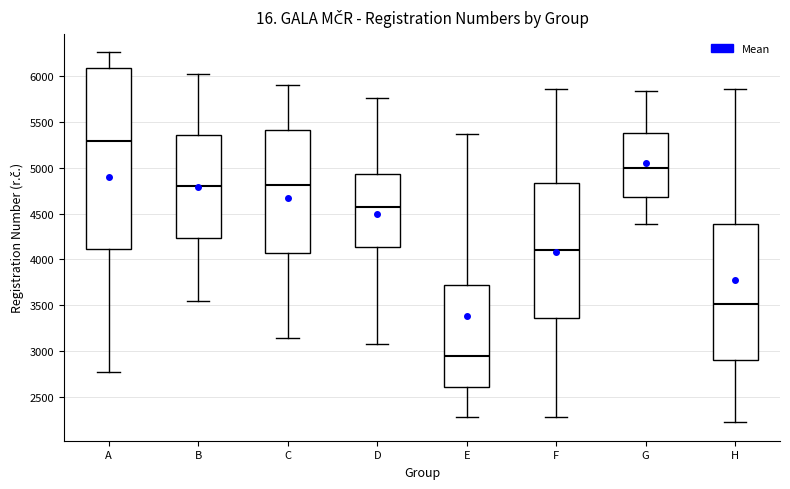

Which box is the tallest, from its lower edge to its upper edge?

A